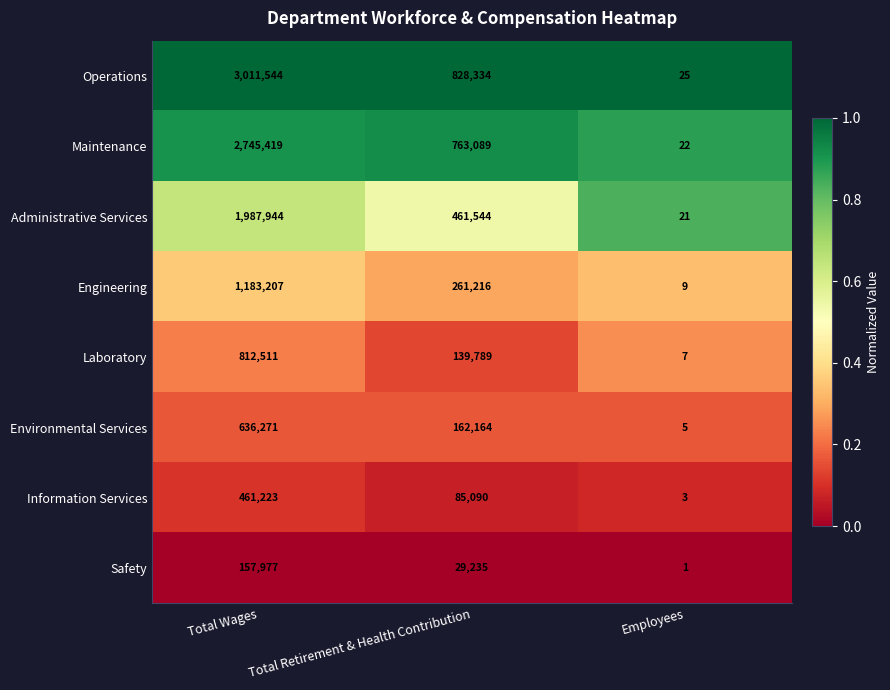

Rank the series at Total Retirement & Health Contribution from lowest to highest value.

Safety, Information Services, Laboratory, Environmental Services, Engineering, Administrative Services, Maintenance, Operations